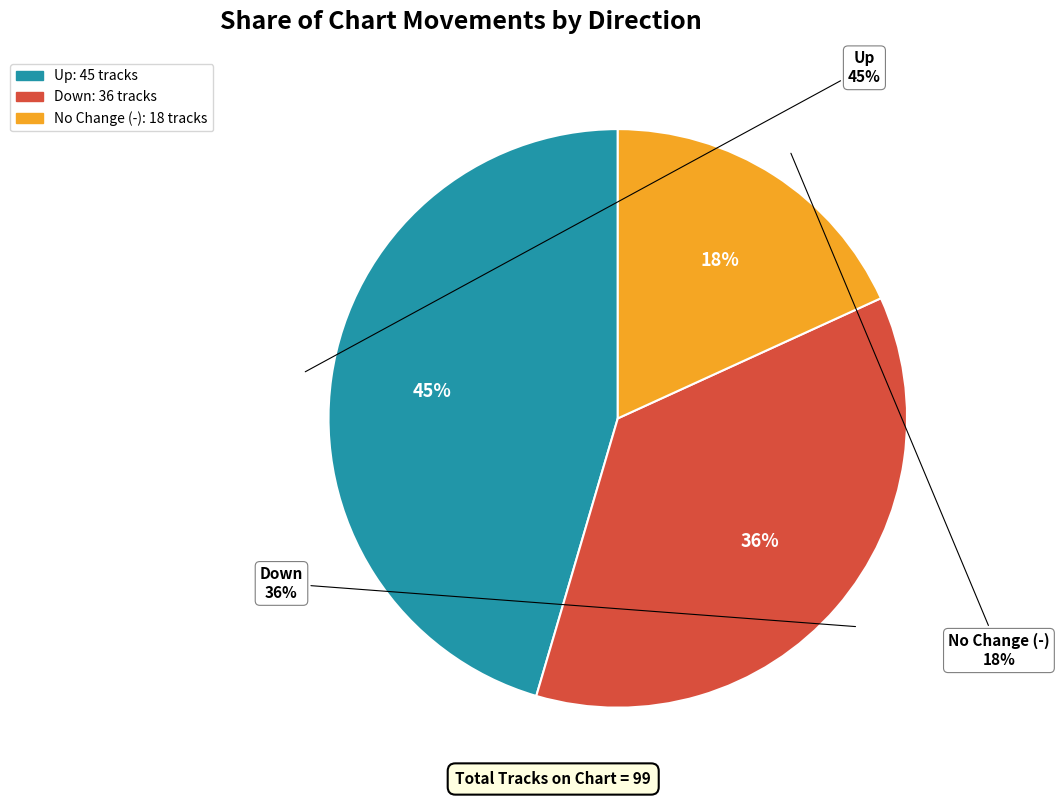

To the nearest percent, what is the average slice percentage?

33%